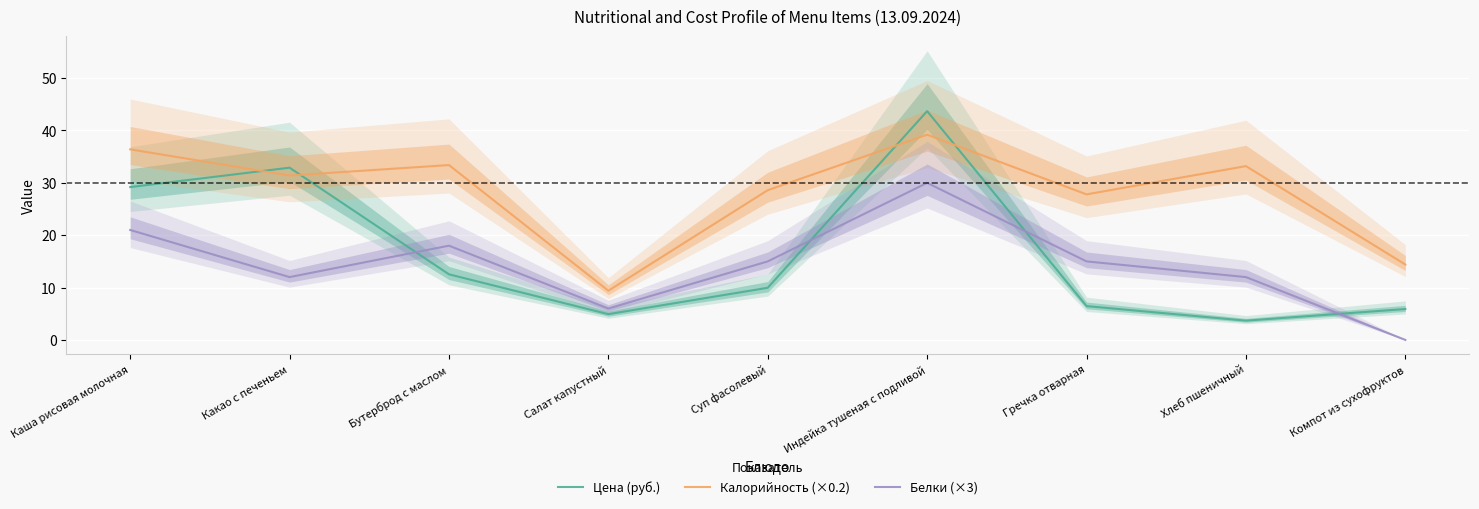

Which series has the largest total across all categories?

Калорийность (×0.2)